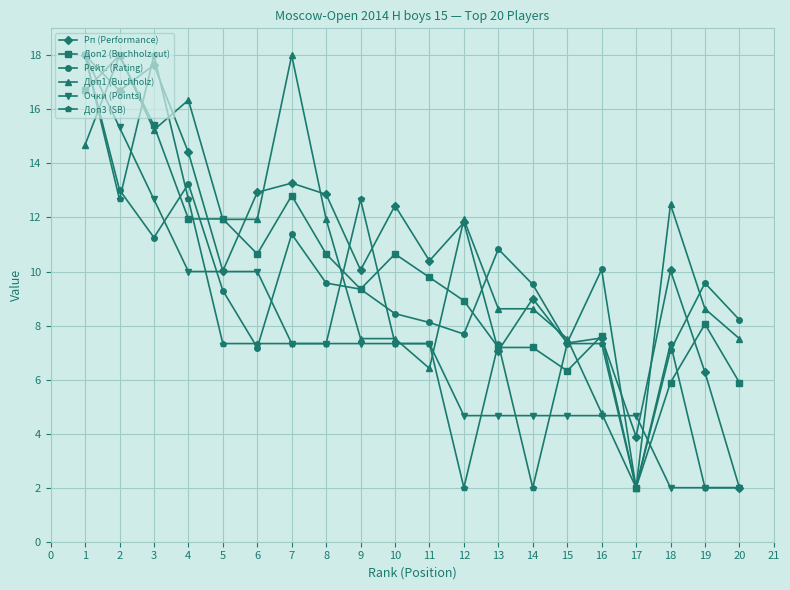

True or false: Доп3 (SB) has more than 1 interior local peaks.

True